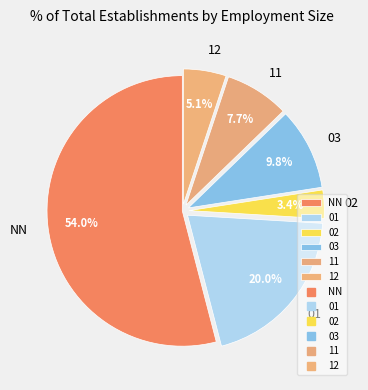

What is the total percentage of 02 and 01?

23.4%